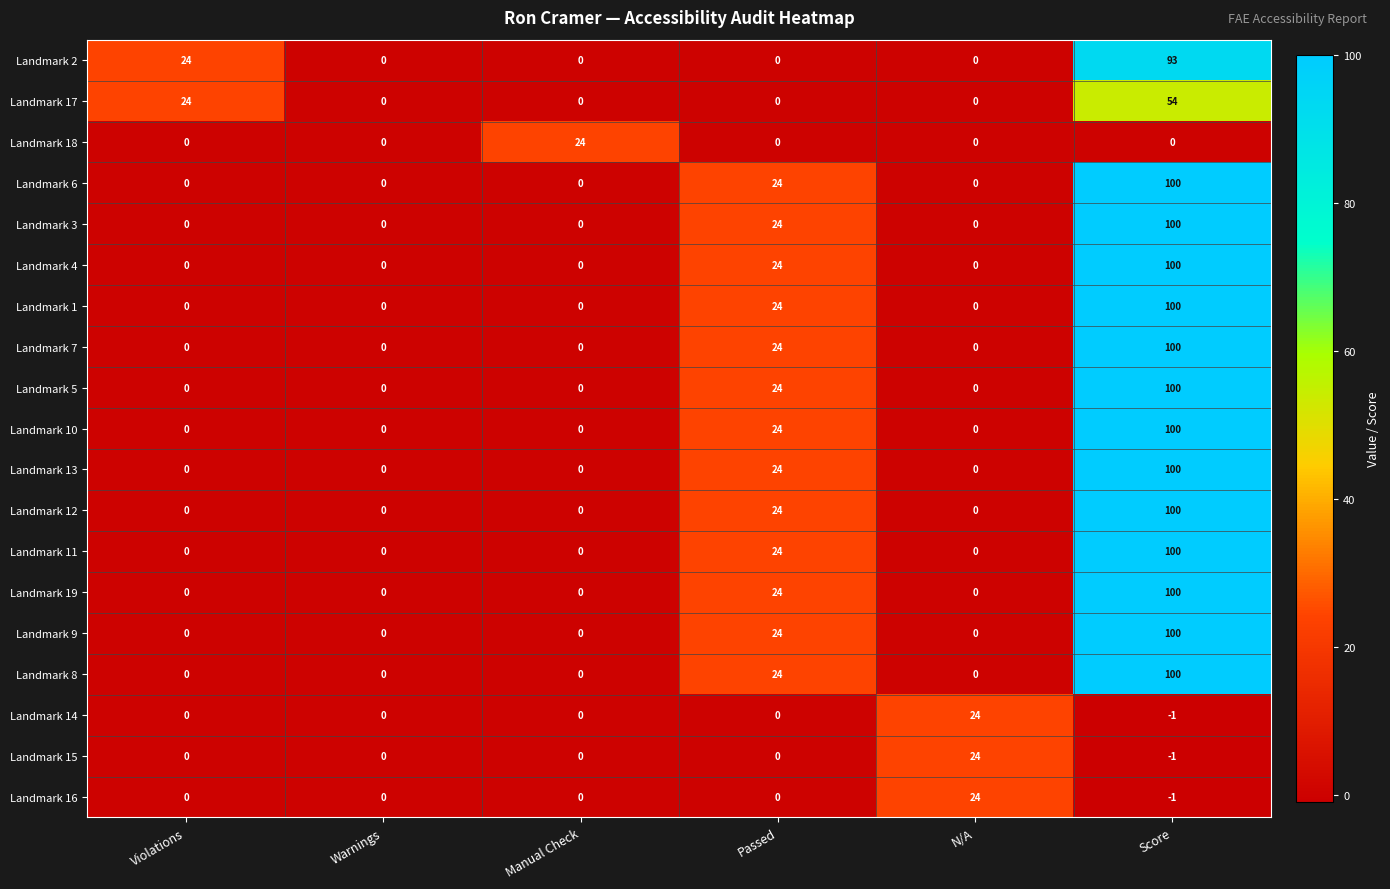

What is the spread (max minus min) of values at N/A?

24